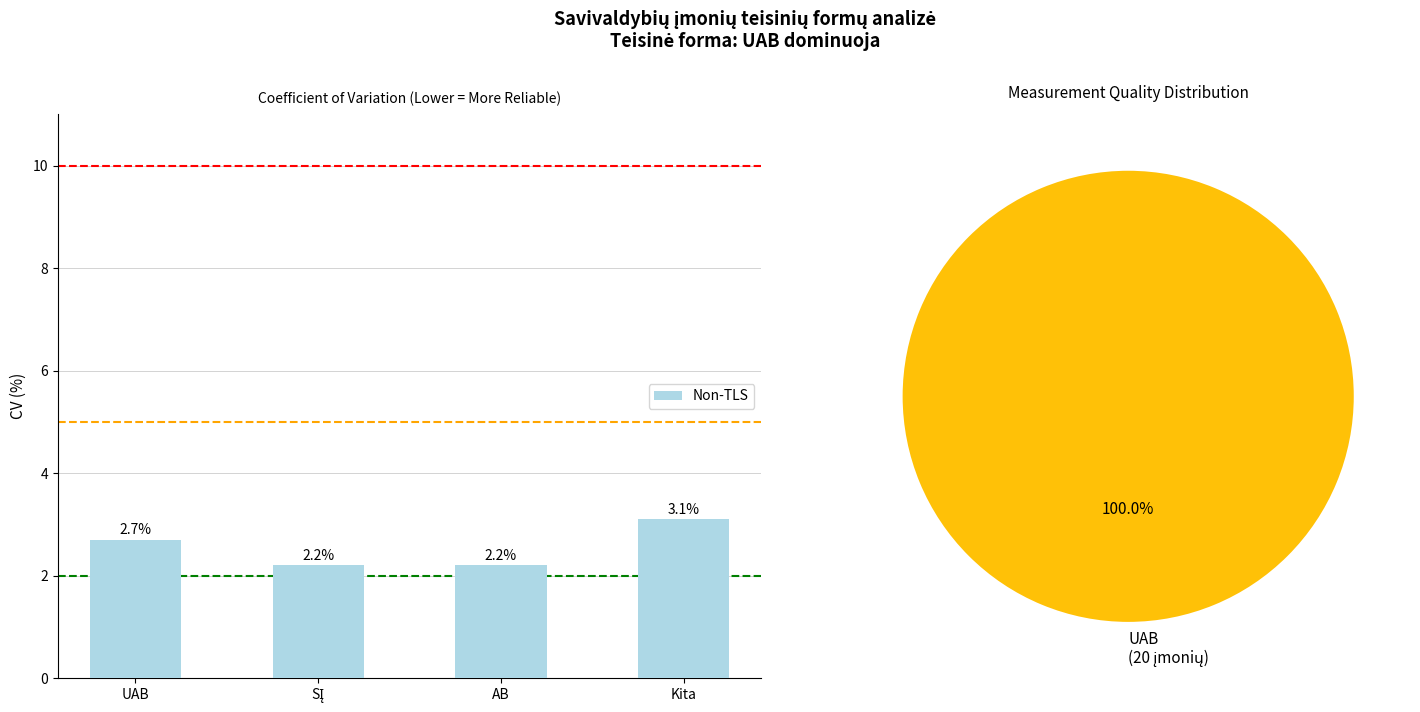

Reading right to left, what are all the values shown in this chart?

3.1	2.2	2.2	2.7